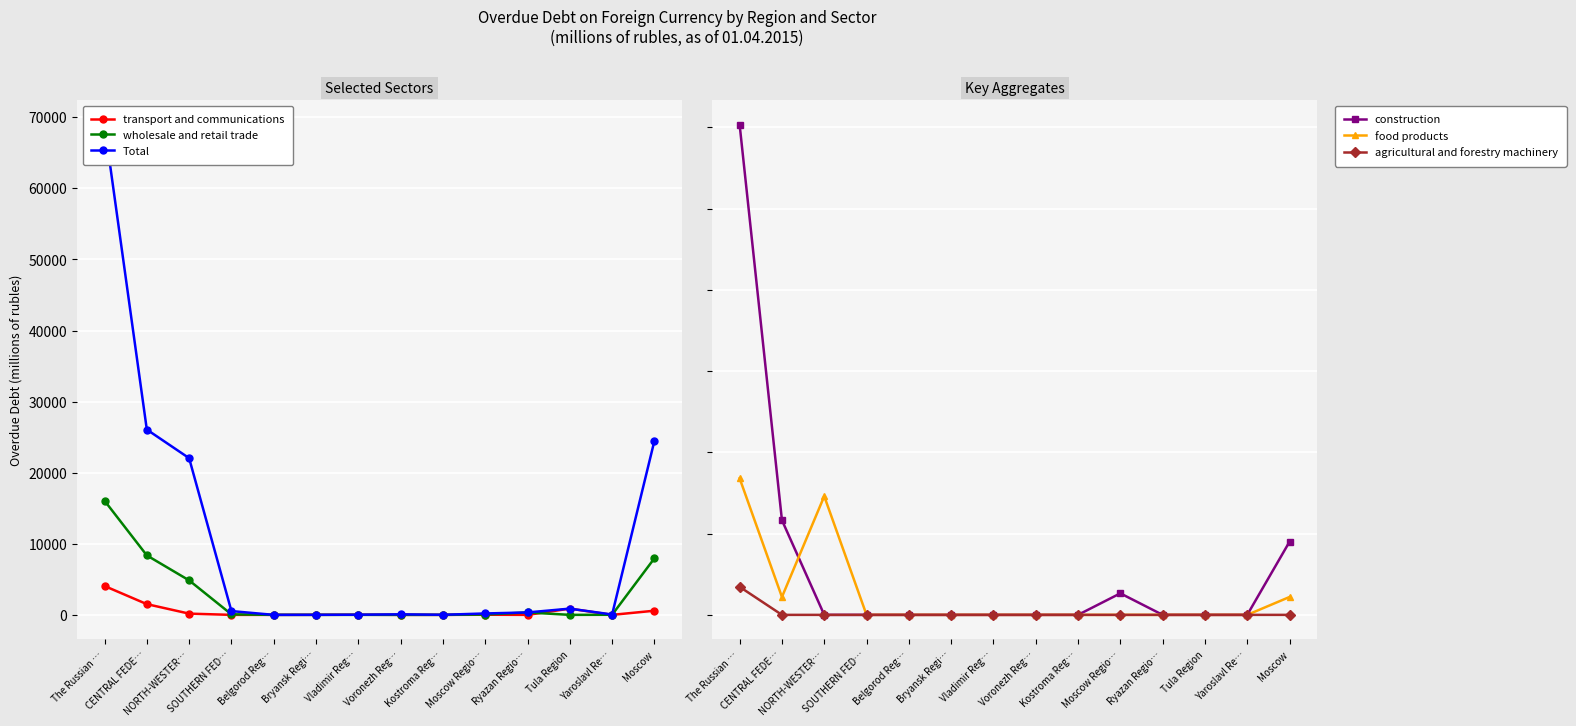

True or false: construction and agricultural and forestry machinery intersect in this chart.

False